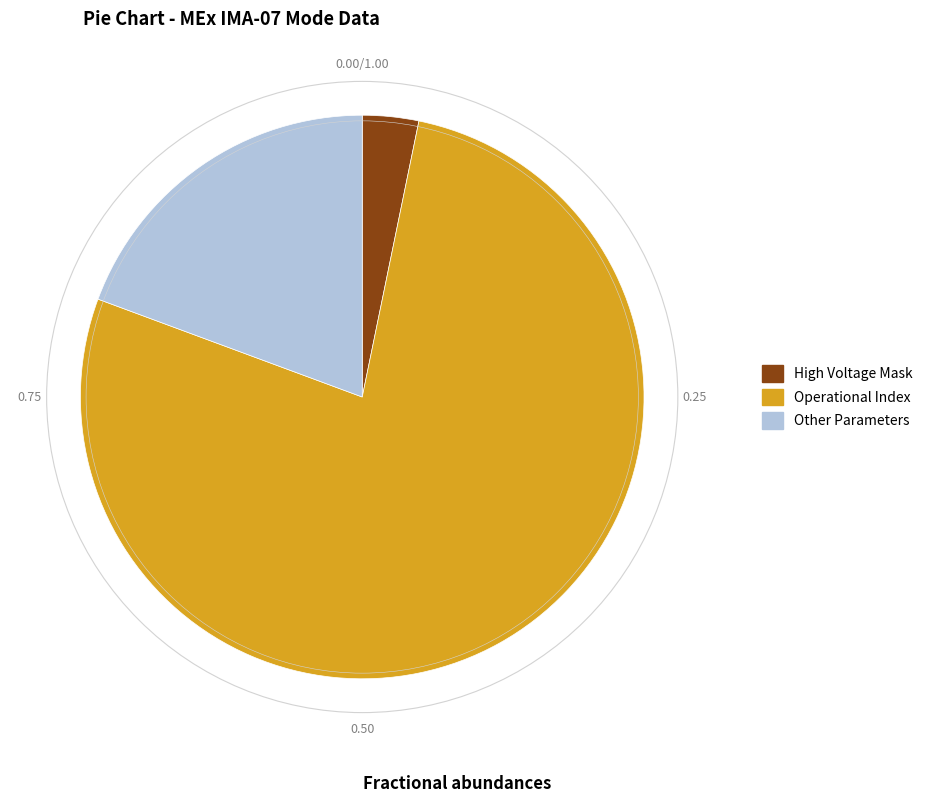

What is the largest slice in the pie chart?

Operational Index